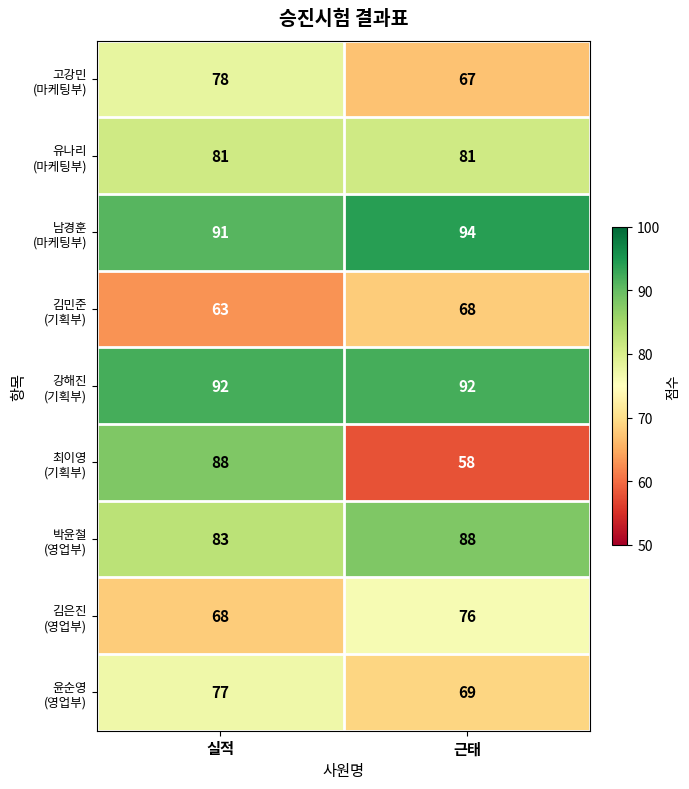

What is the spread (max minus min) of values at 근태?

36